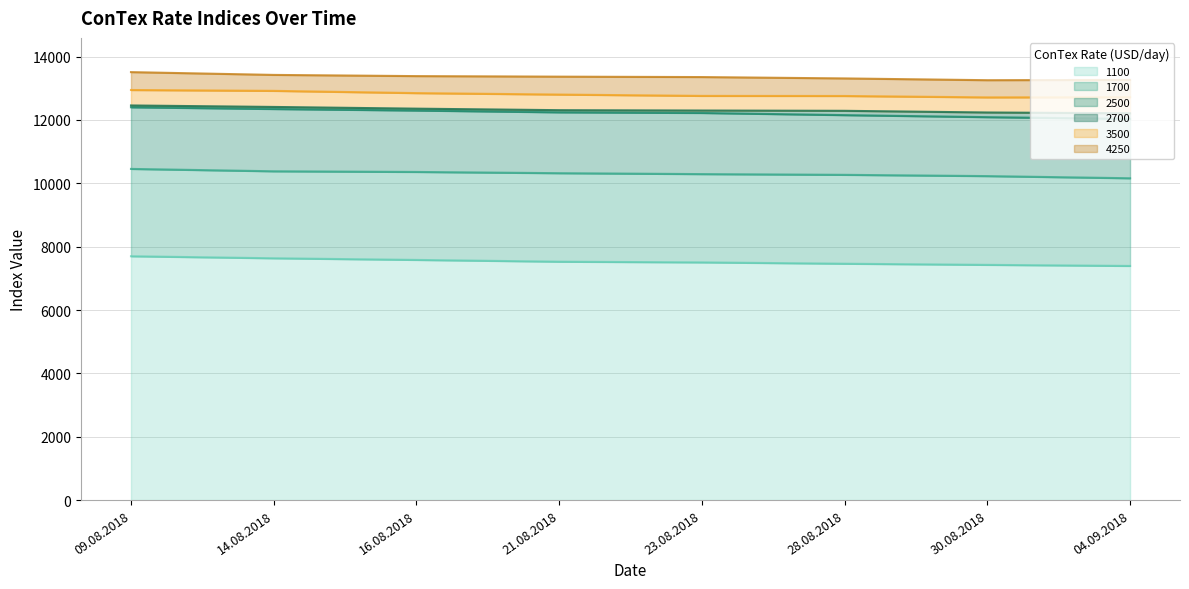

At how many categories does at least one series exceed 7774?

8